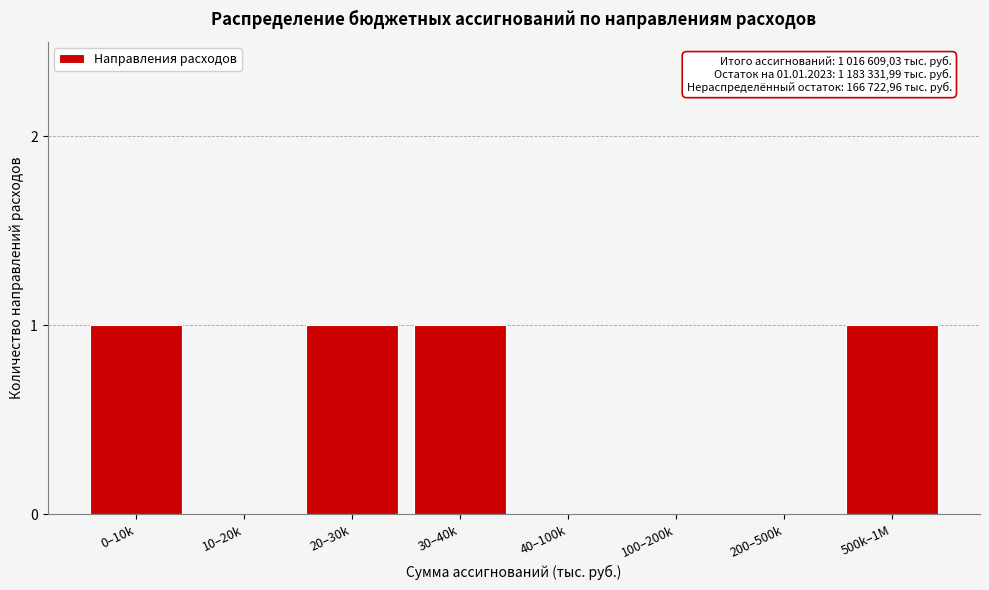

Reading left to right, what are all the values shown in this chart?

0–10k=1	10–20k=0	20–30k=1	30–40k=1	40–100k=0	100–200k=0	200–500k=0	500k–1M=1